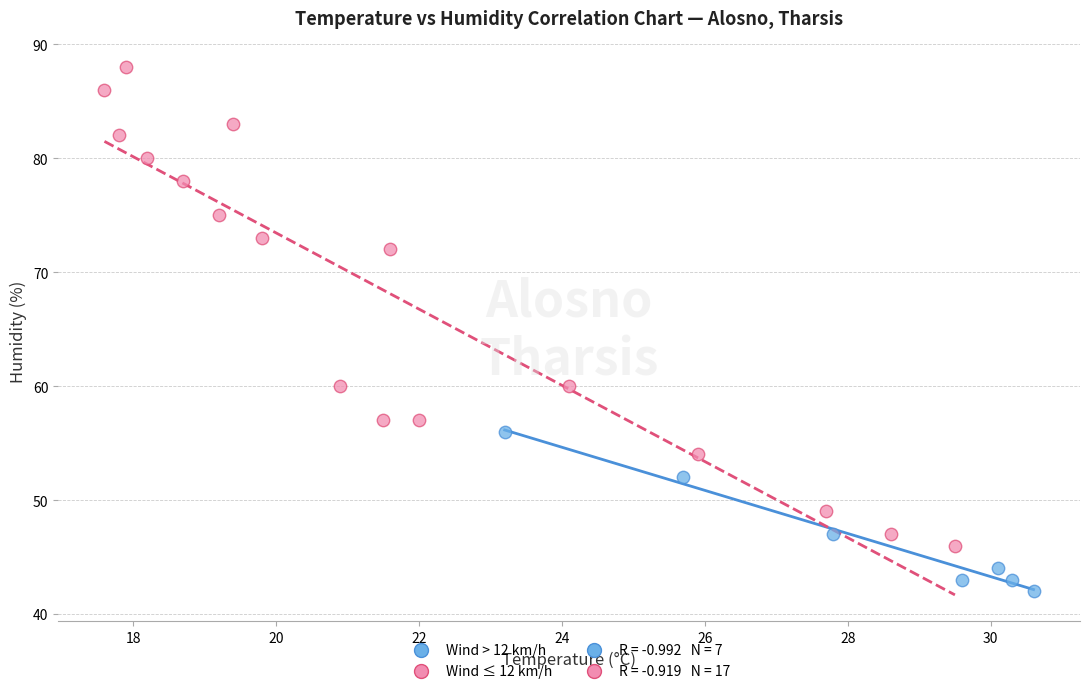

Which series reaches the minimum Y coordinate?

Wind > 12 km/h